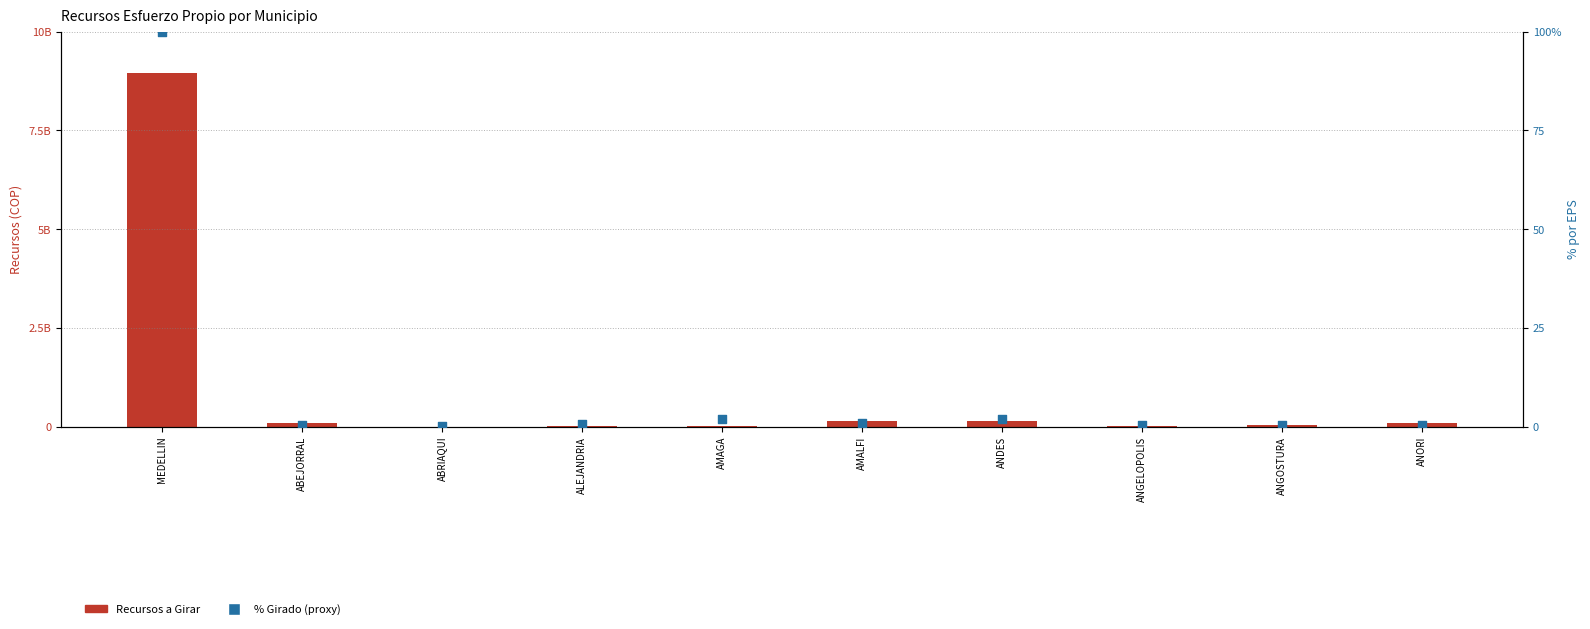

Which series contains the highest Y value?

RECURSOS A GIRAR